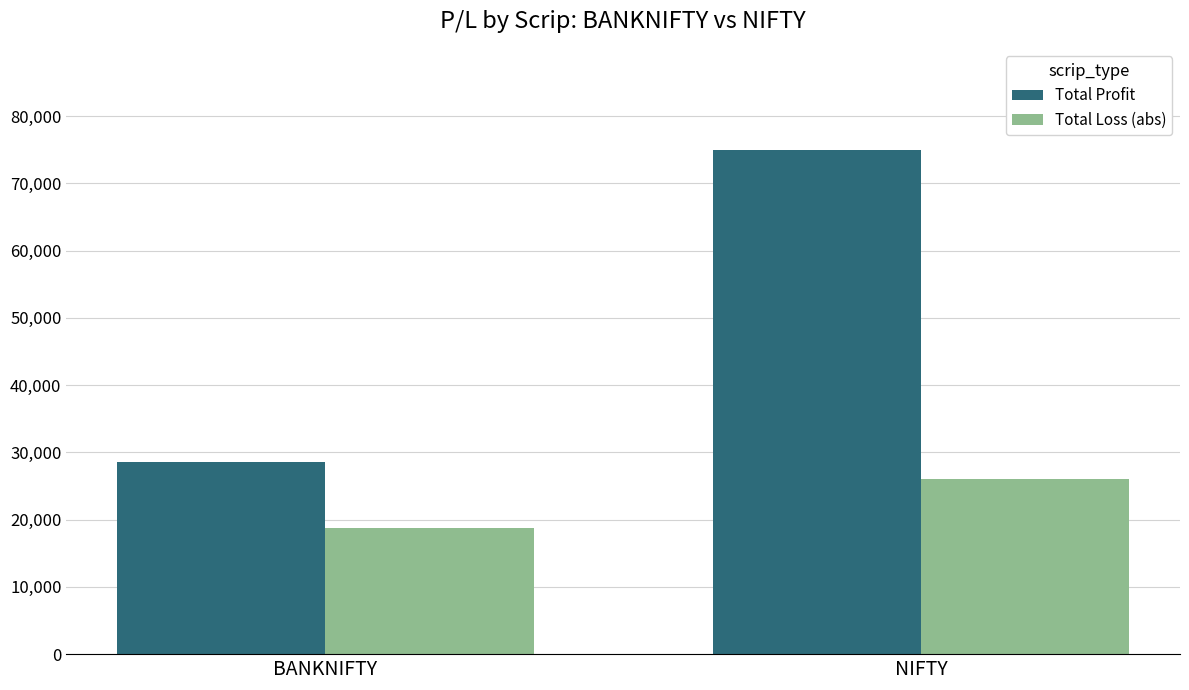

What position from the right is BANKNIFTY?

2